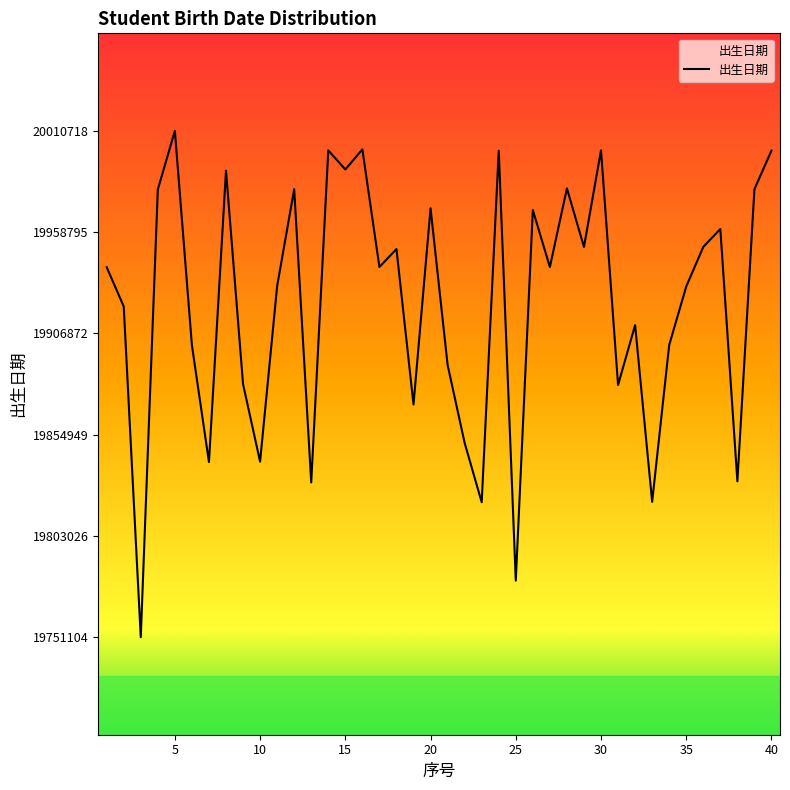

What is the maximum value shown in the chart?

20010718